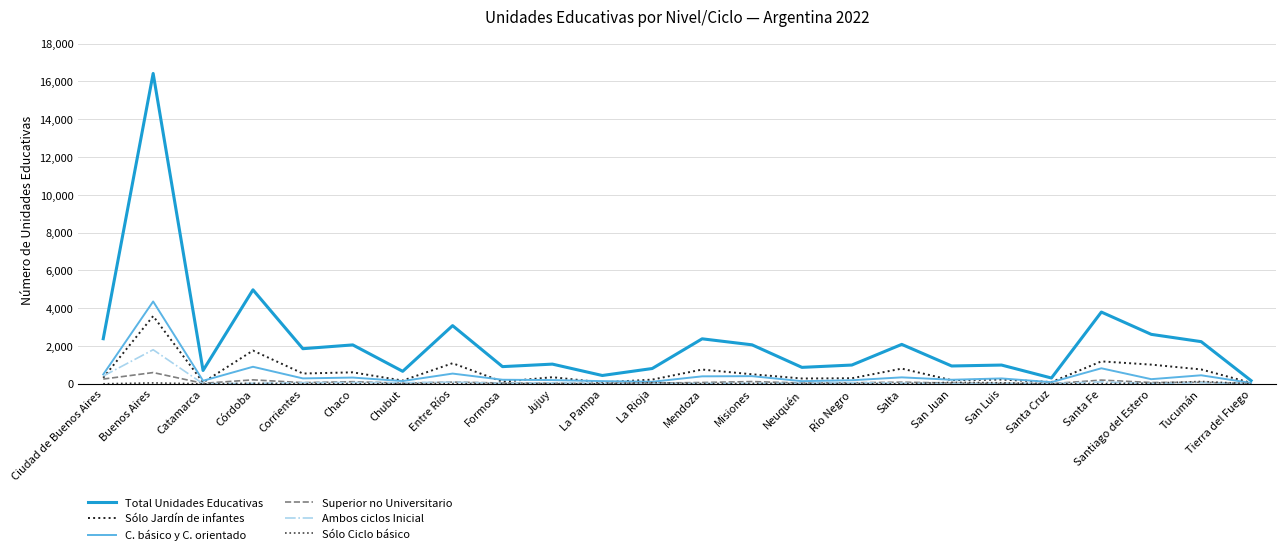

The Total Unidades Educativas series shows 942 at San Juan. True or false?

True